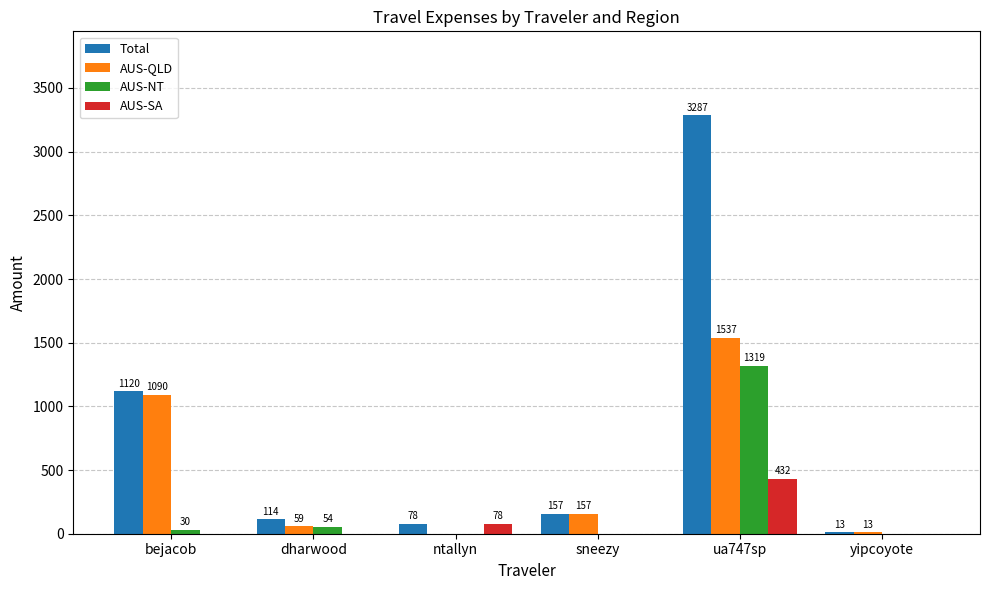

True or false: Total has a value of 157.1 at sneezy.

True